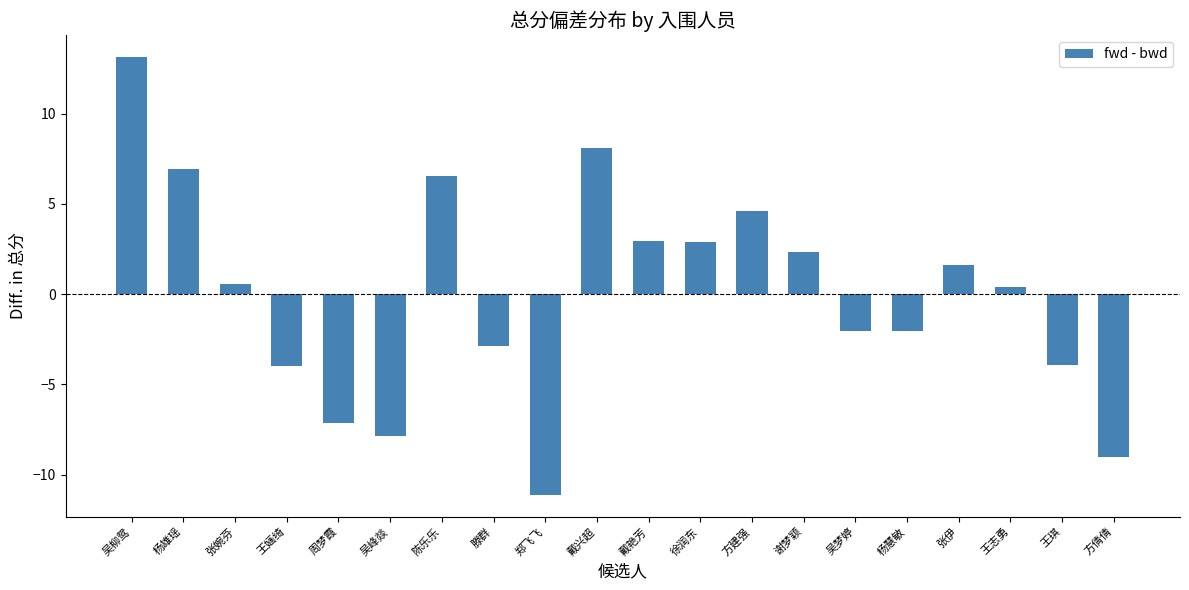

Between 徐润东 and 王婳绮, which is larger?

徐润东